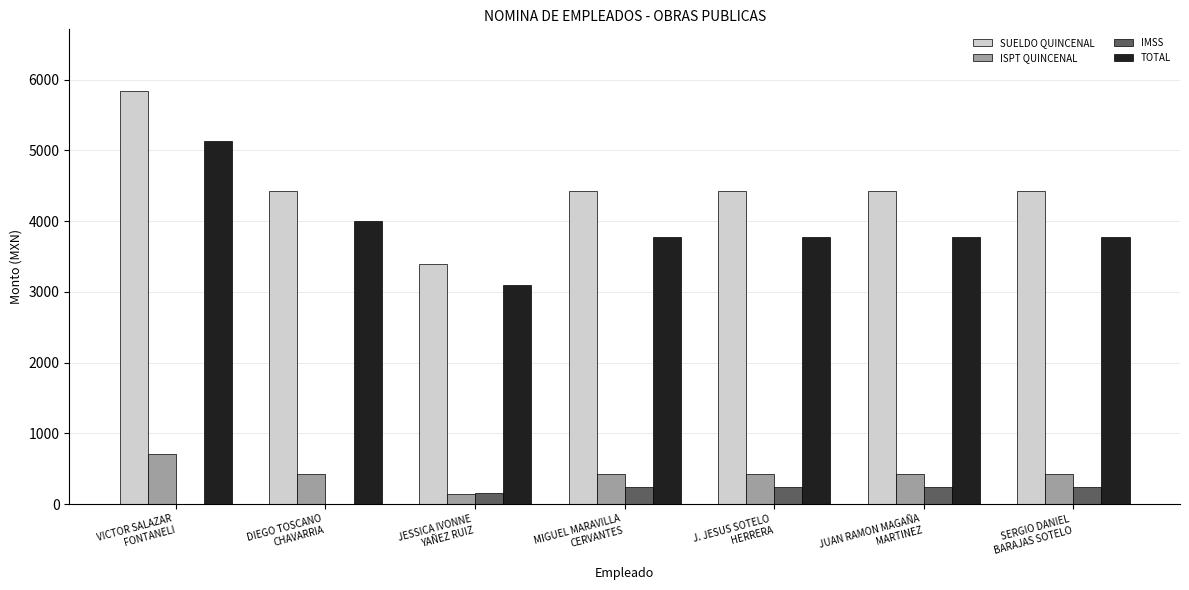

At which category is the sum across all series the highest?

VICTOR SALAZAR
FONTANELI